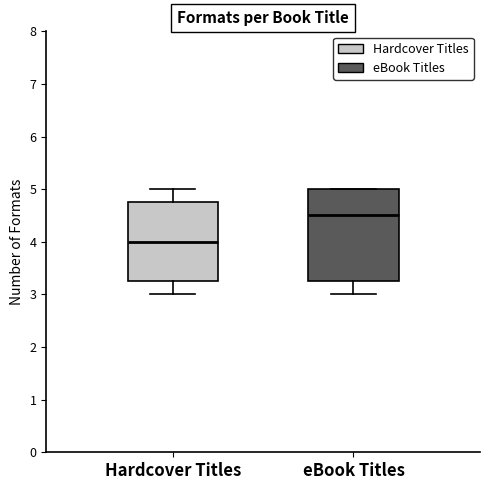

Reading left to right, transcribe this box plot: for each box, give where its median line is, the range the box spans, and where its two whiskers end, as read against the y-axis. The values are not printed on the chart, so give them approximately, as read against the axis.

Hardcover Titles: median 4.0, box 3.3 to 4.8, whiskers 3.0 to 5.0
eBook Titles: median 4.5, box 3.3 to 5.0, whiskers 3.0 to 5.0